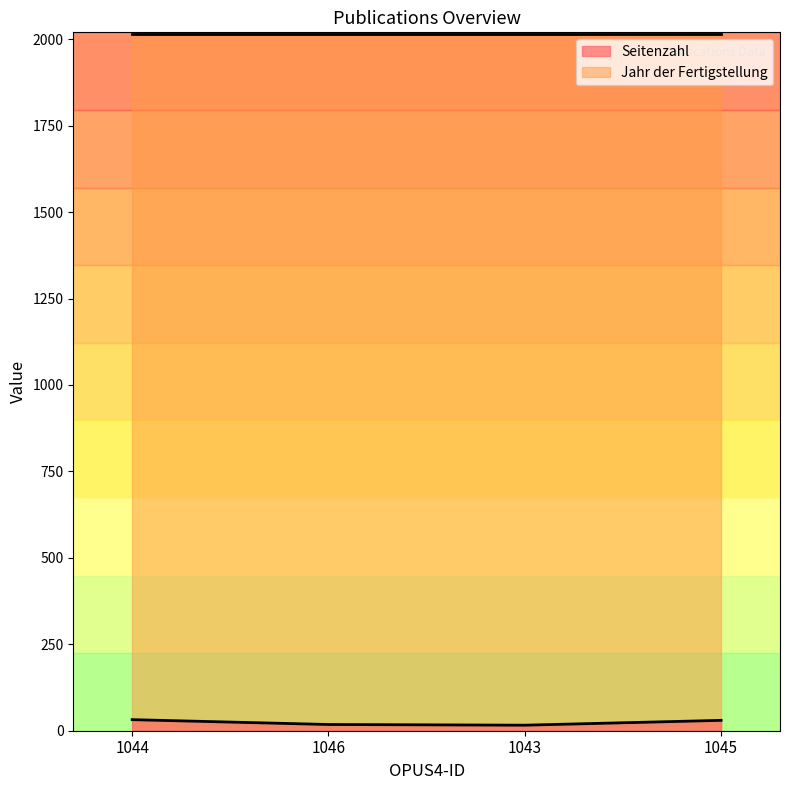

What is the difference between the values at 1043 and 1044?

16